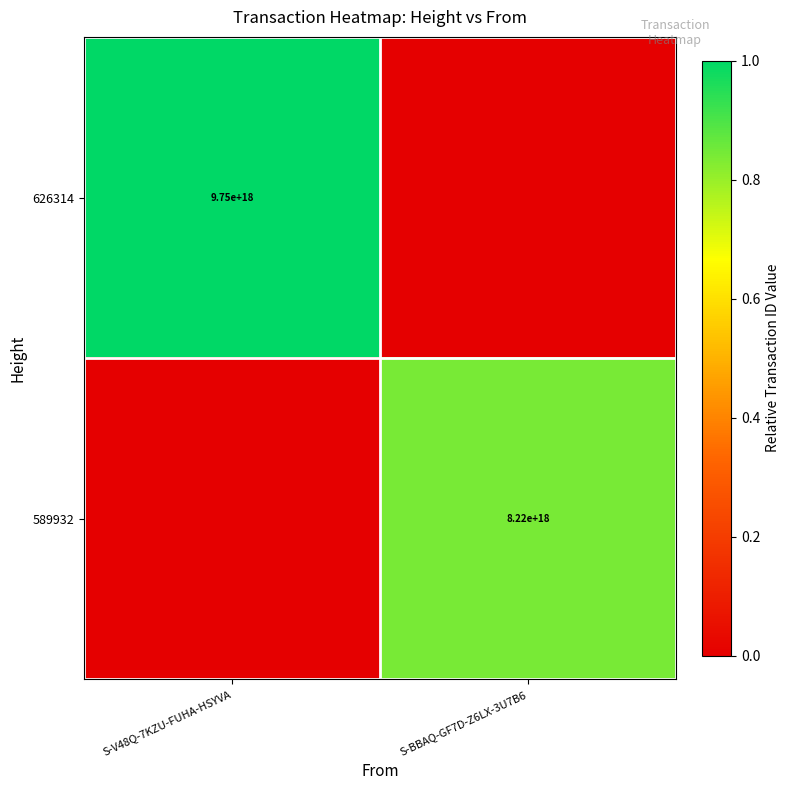

Which category has the lowest value across all series?

S-BBAQ-GF7D-Z6LX-3U7B6